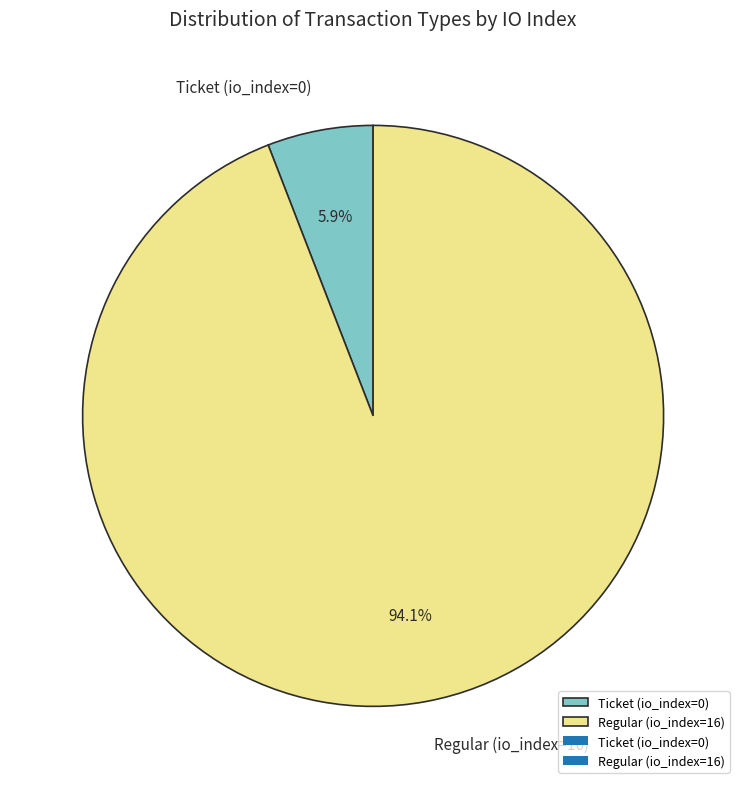

To the nearest percent, what is the difference between the largest and smallest slice percentages?

88%